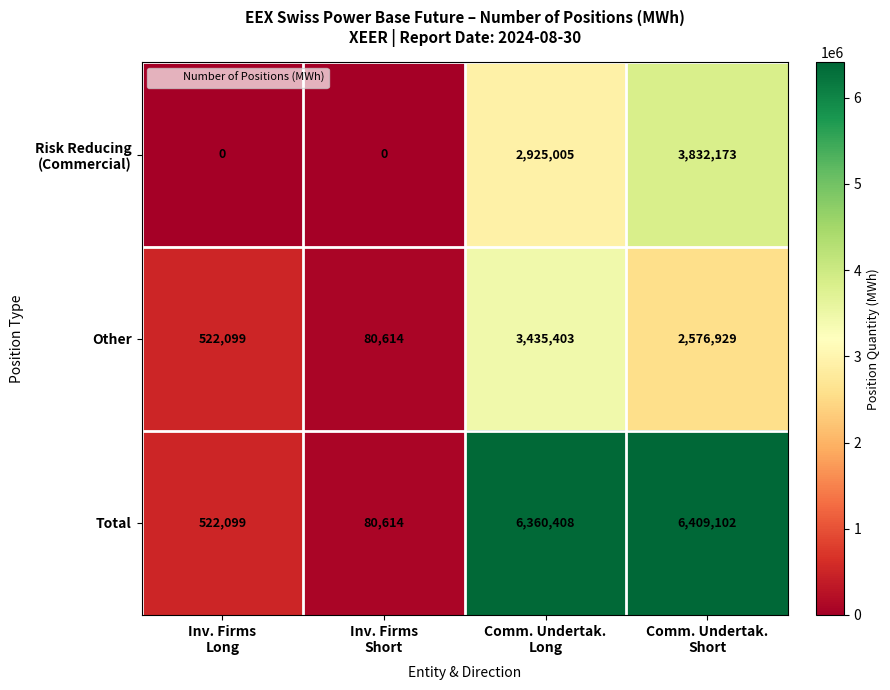

What is the average value of the Other series?

1653761